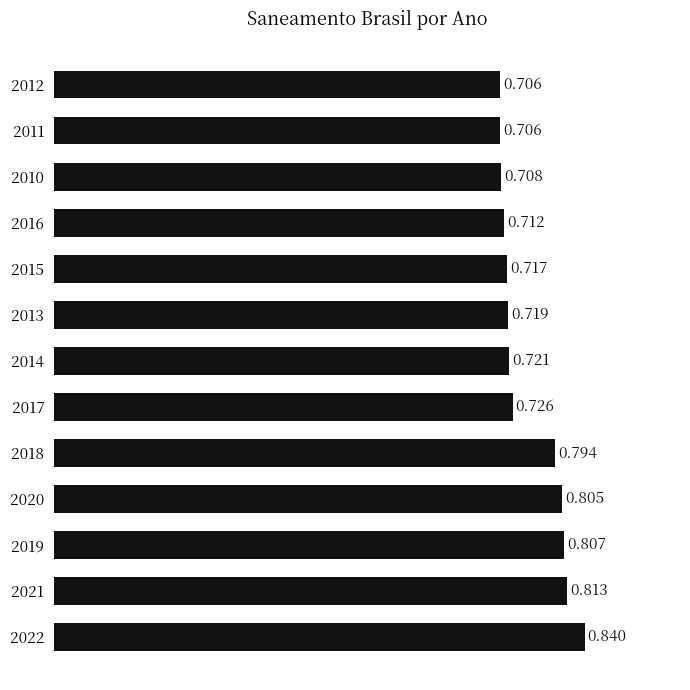

Count the values in the range 0 to 1.

13